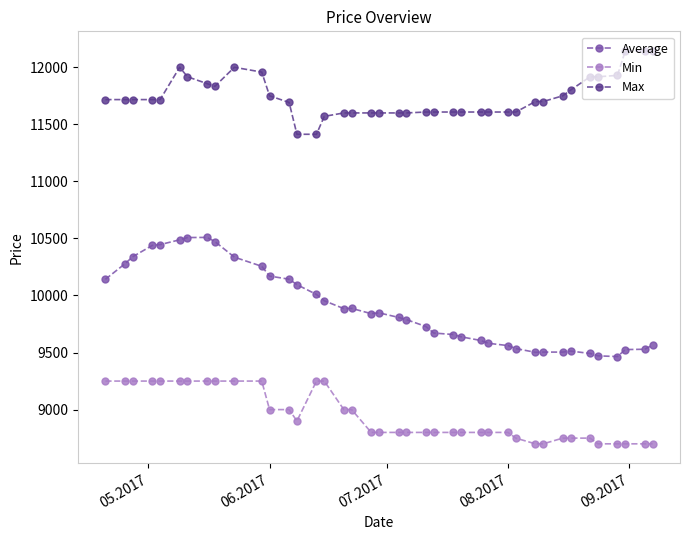

At how many categories does at least one series exceed 11175?

40